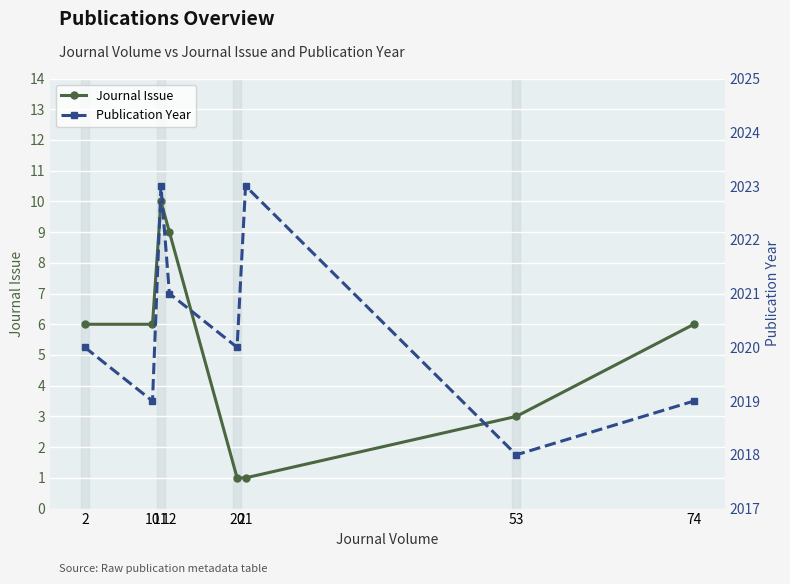

Read the Publication Year value at 74.

2019